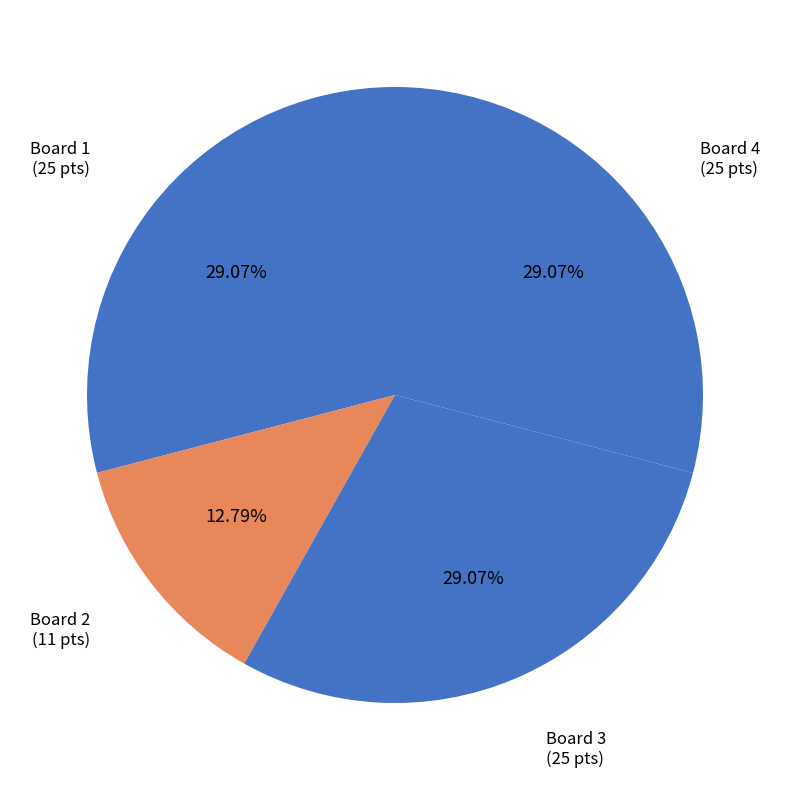

To the nearest percent, what is the average slice percentage?

25%